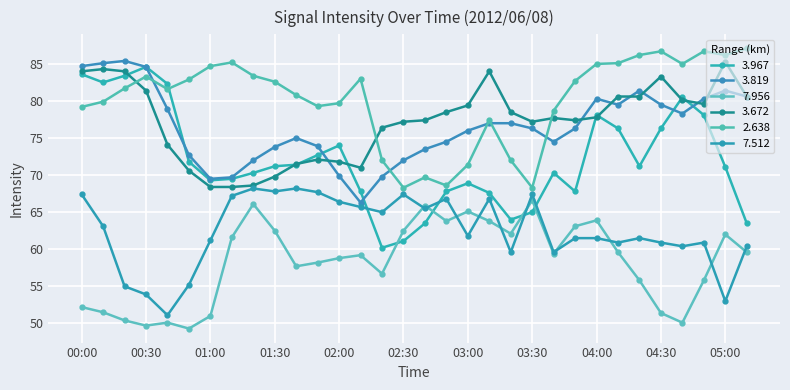

At which label is 2.638 closest to 77?

03:10